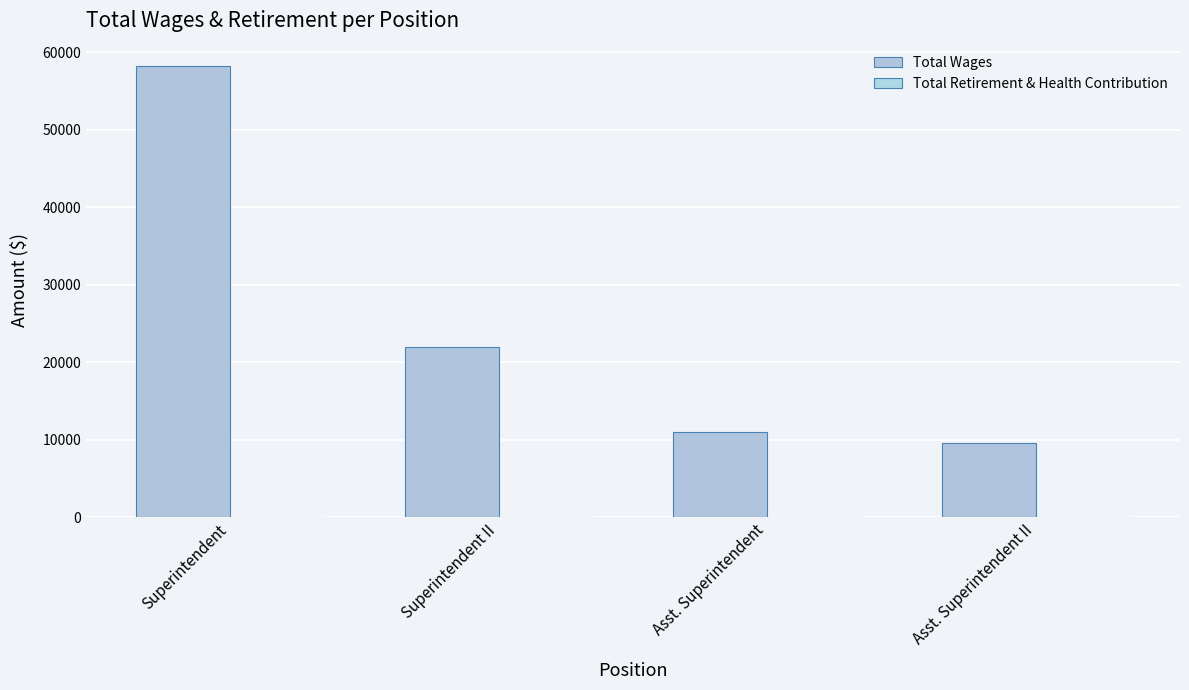

How many bars are there in total?

4